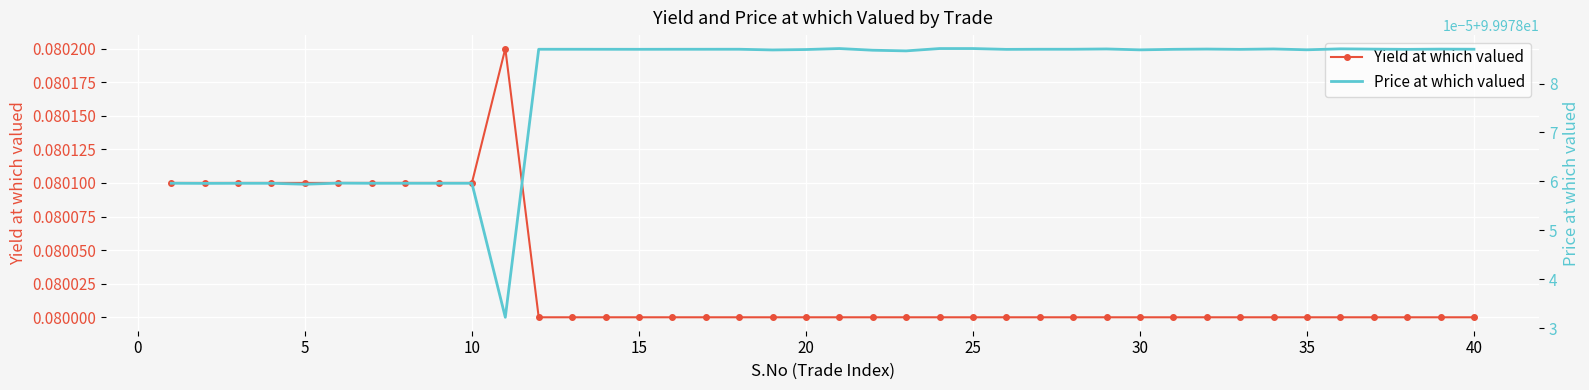

The value of Yield at which valued at 27 is 0.1. True or false?

False